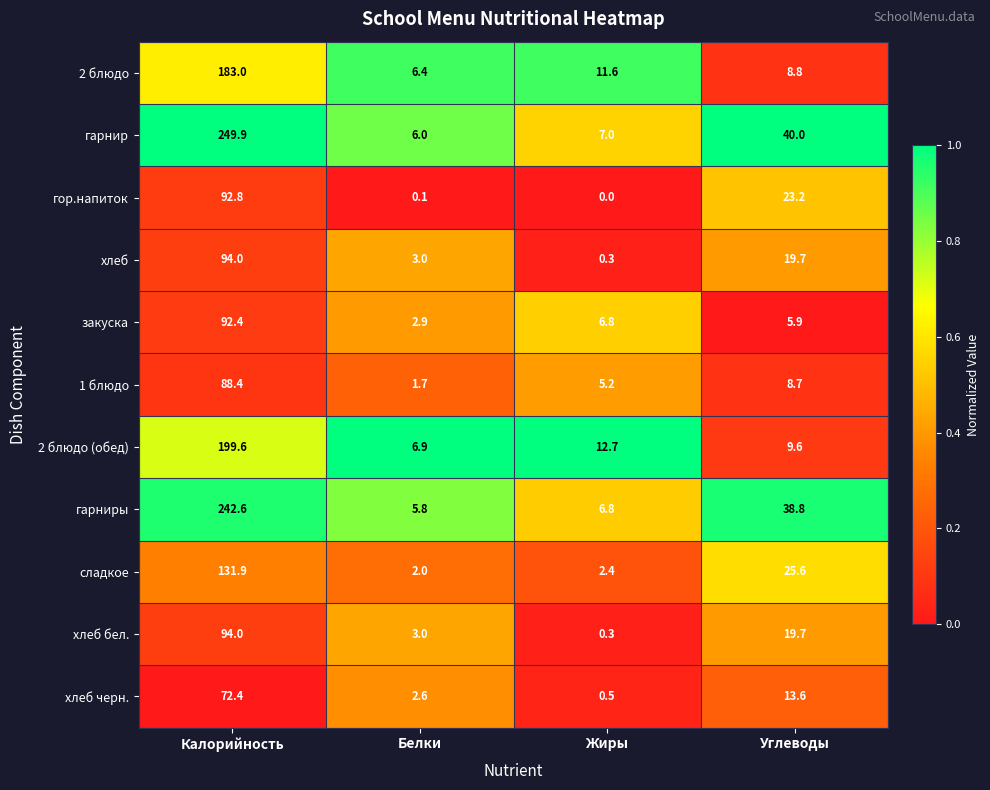

Between Белки and Жиры, which series saw the biggest shift?

2 блюдо (обед)